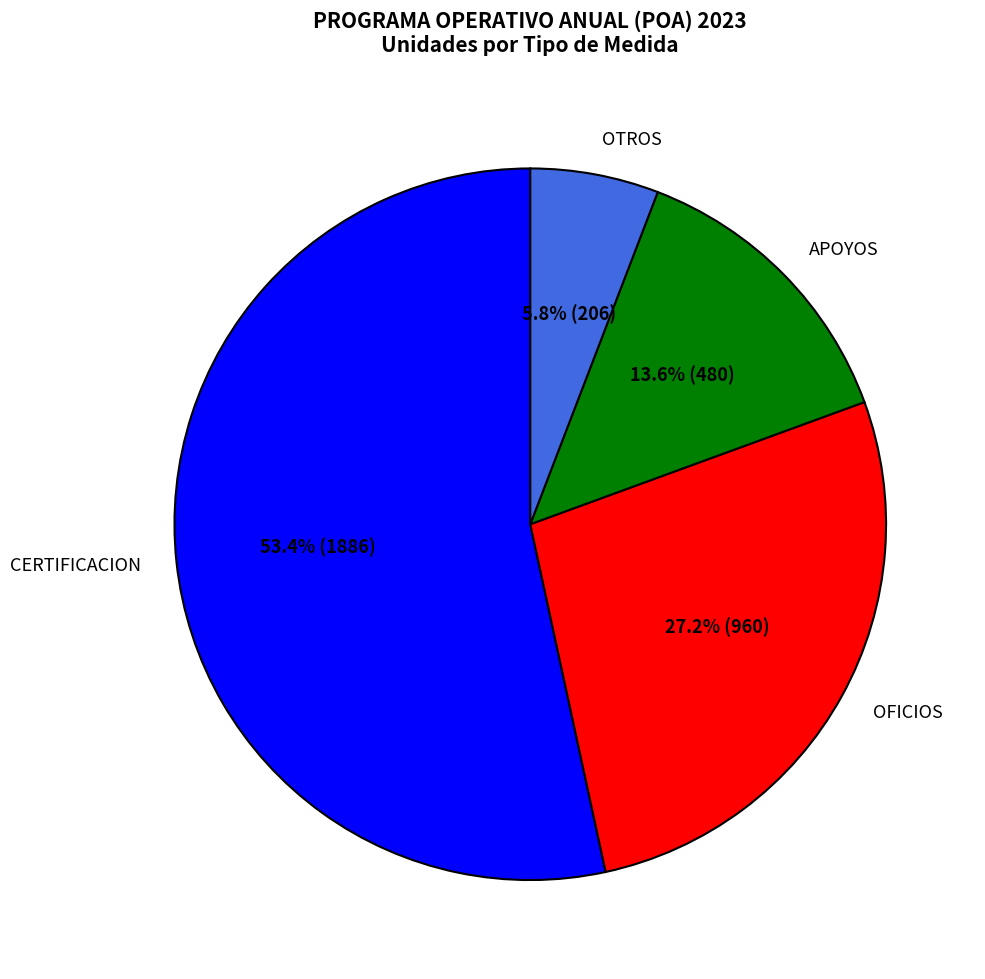

How many slices are in this pie chart?

4